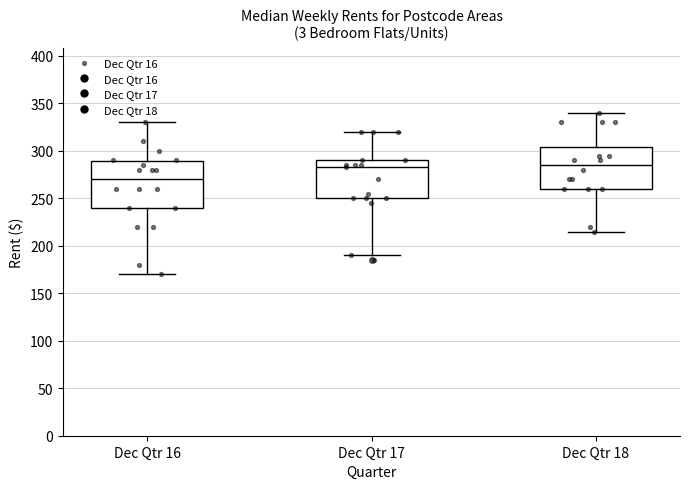

Which box's median line is the lowest?

Dec Qtr 16